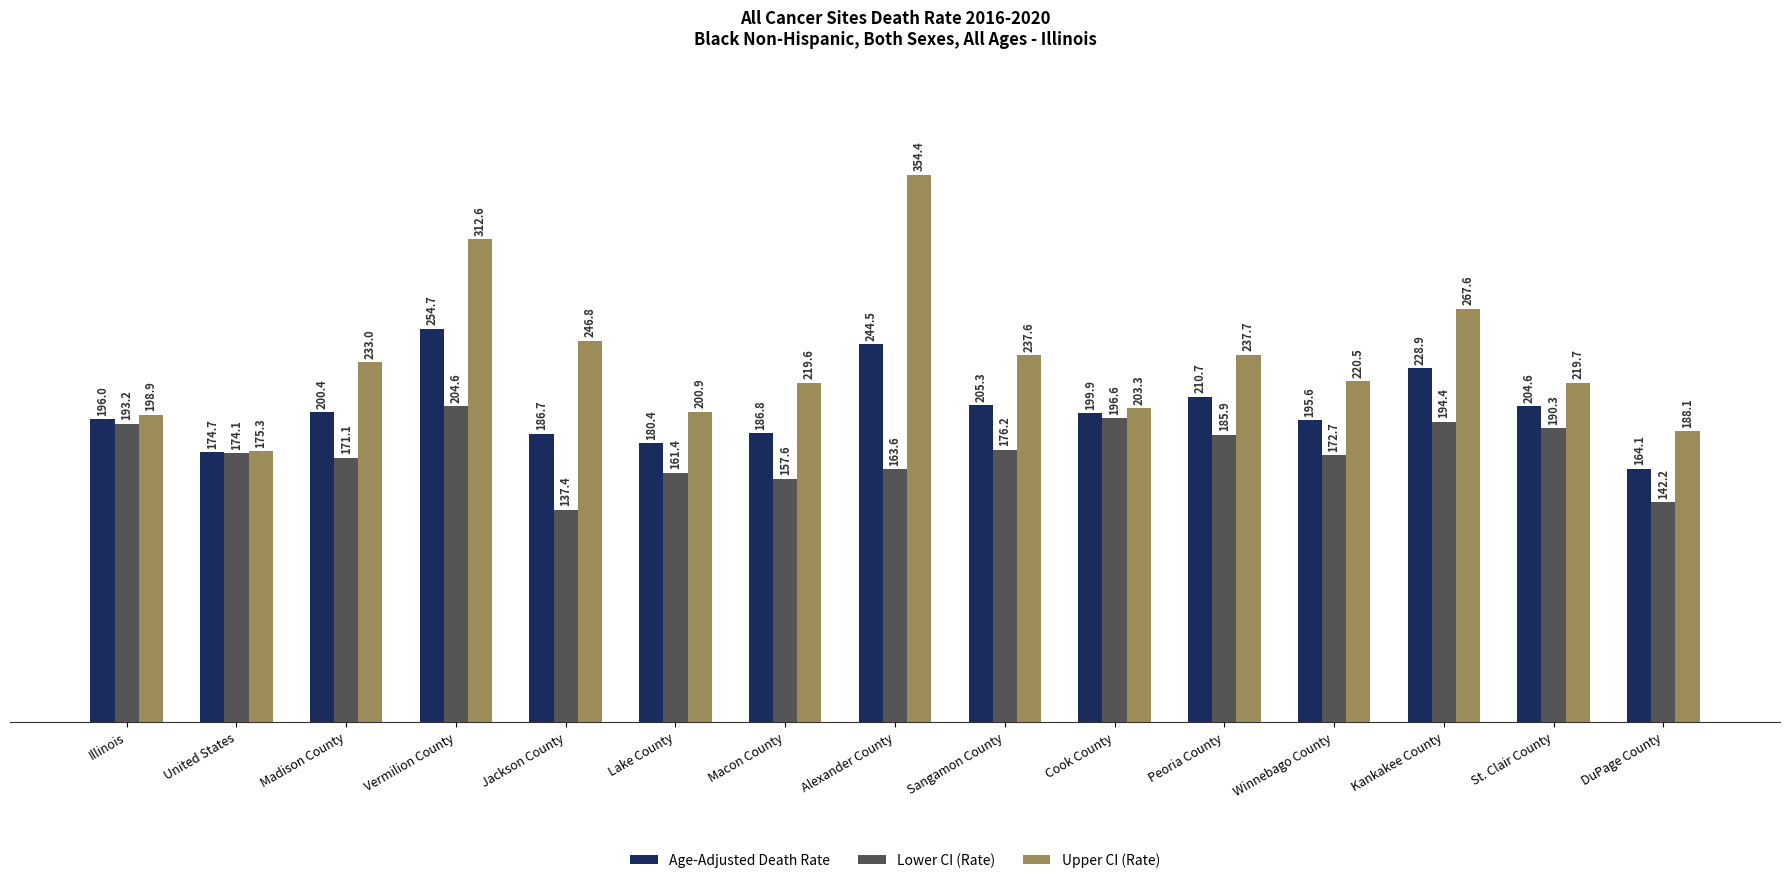

At which label does Upper CI (Rate) reach its peak?

Alexander County